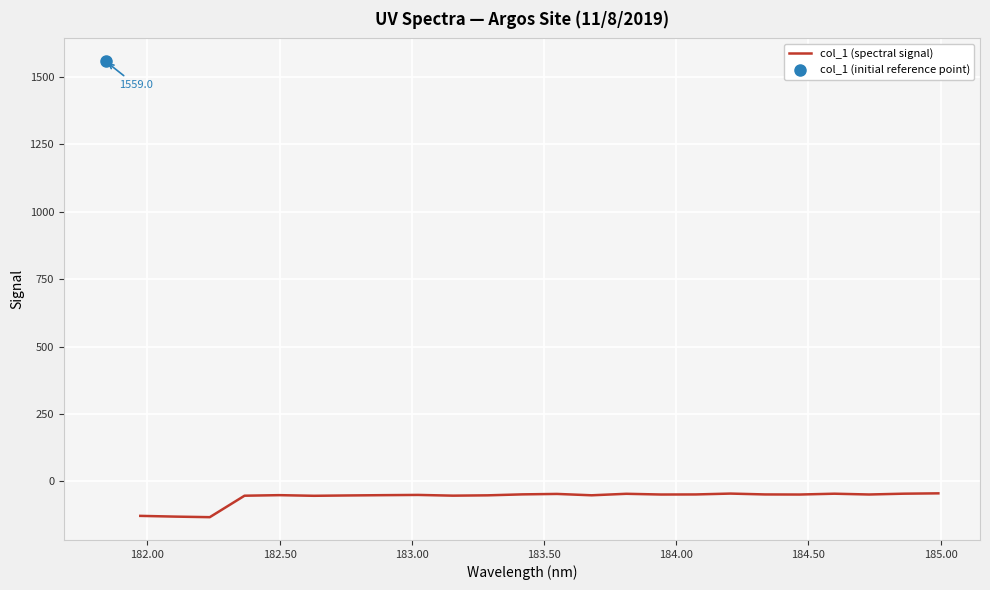

What is the minimum value for col_1 (spectral signal)?

-133.1